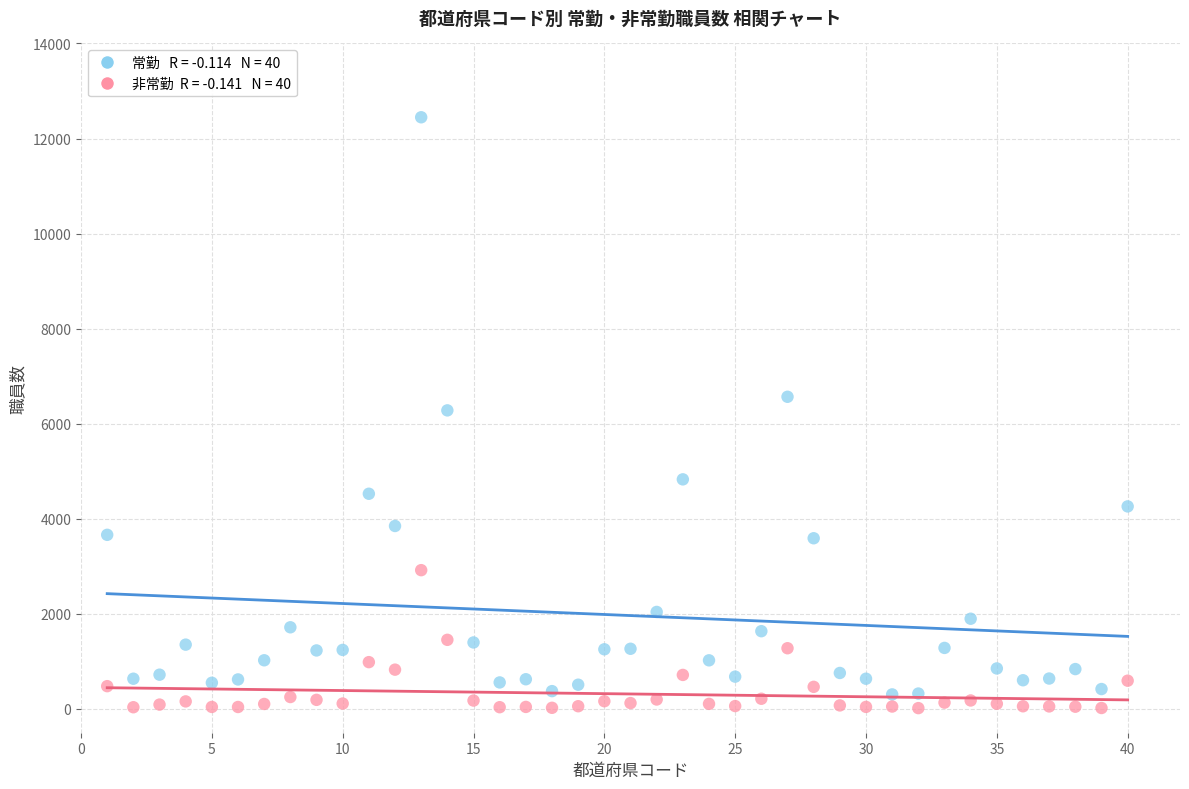

Across all data points, what is the range of X values (max minus min)?

39.0